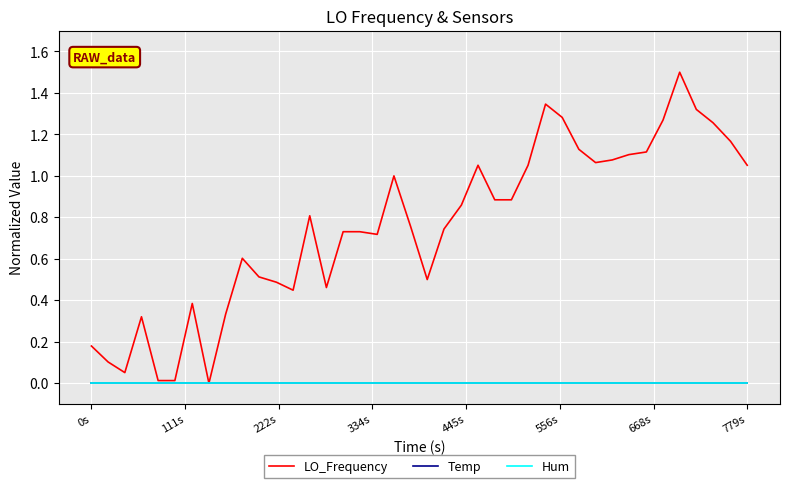

Does the chart have visible grid lines?

Yes